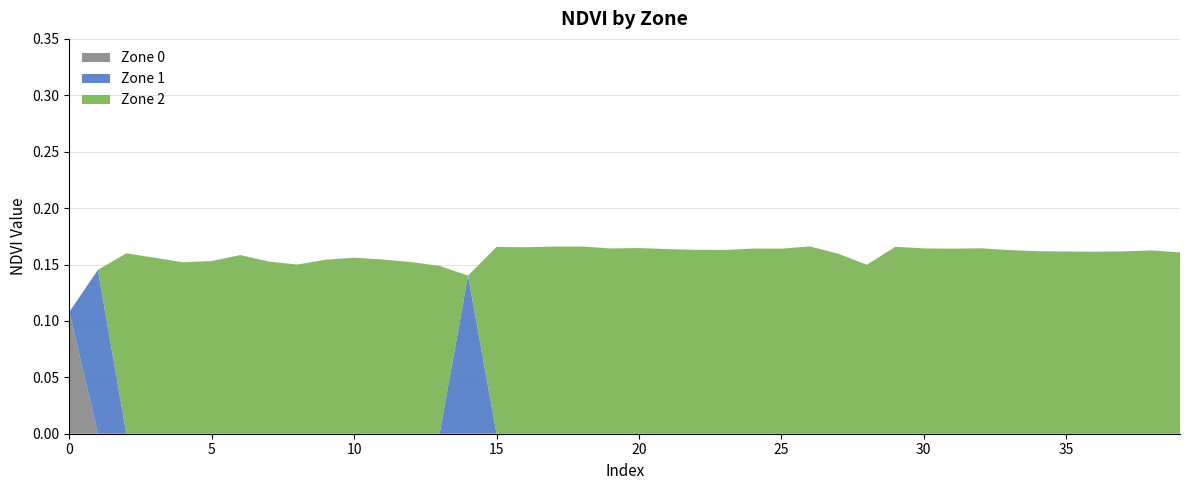

Is it true that Zone 0 equals 0.0 at 25?

True